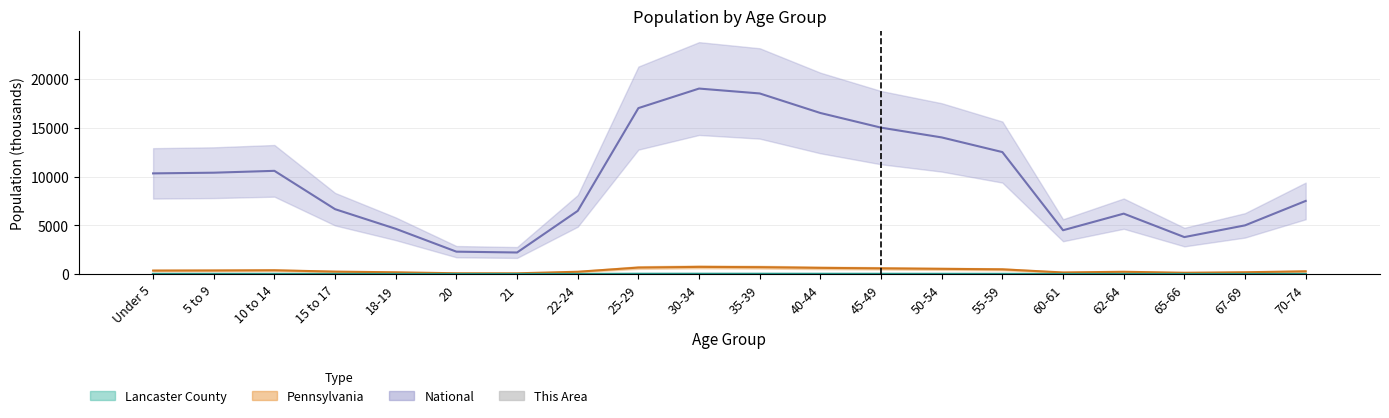

Which has a higher value, 60-61 or 20?

60-61